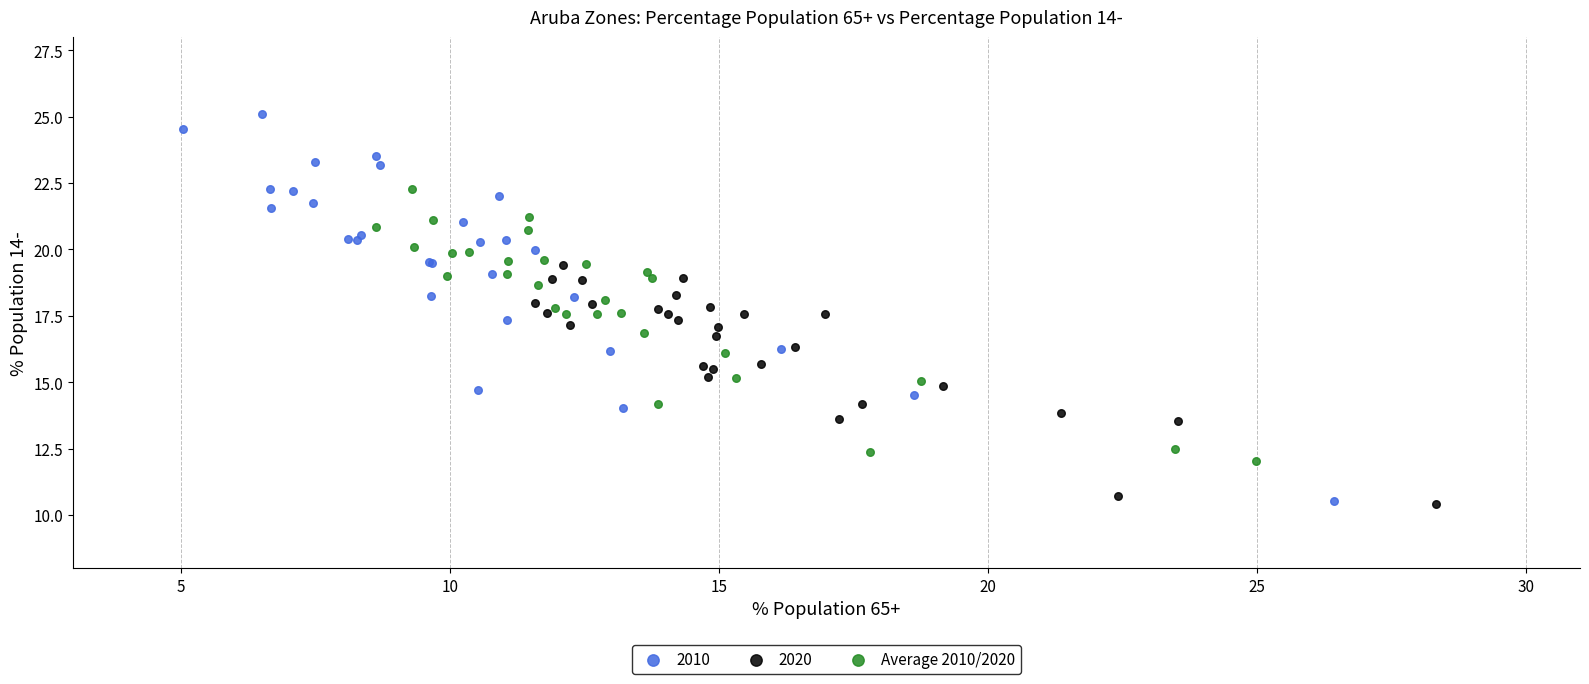

Which series reaches the maximum Y coordinate?

2010